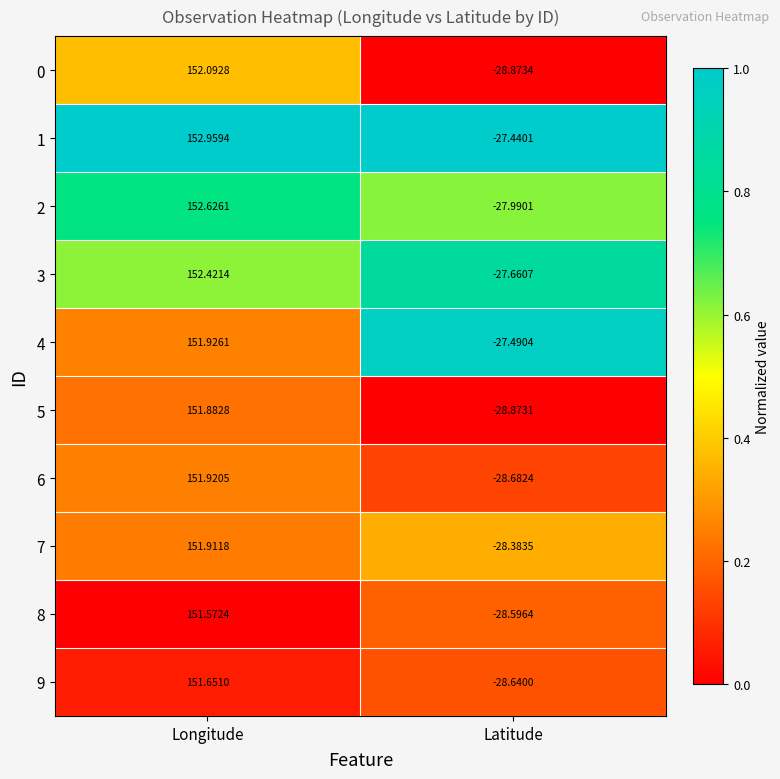

Where is 2 nearest to the value 62?

Latitude